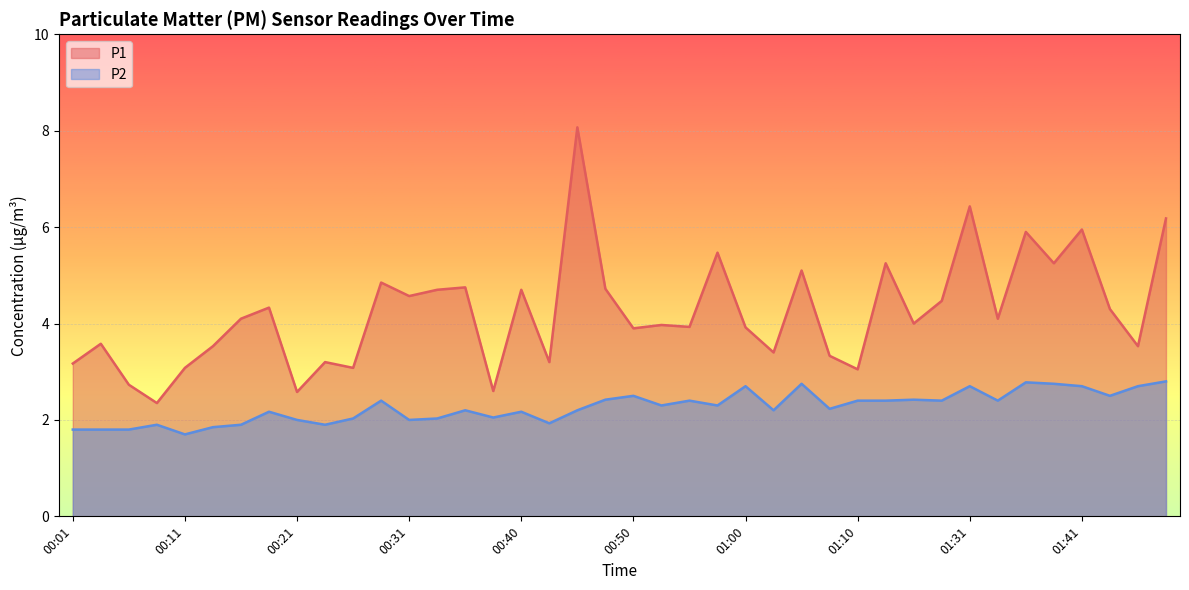

At which category is the sum across all series the highest?

00:45